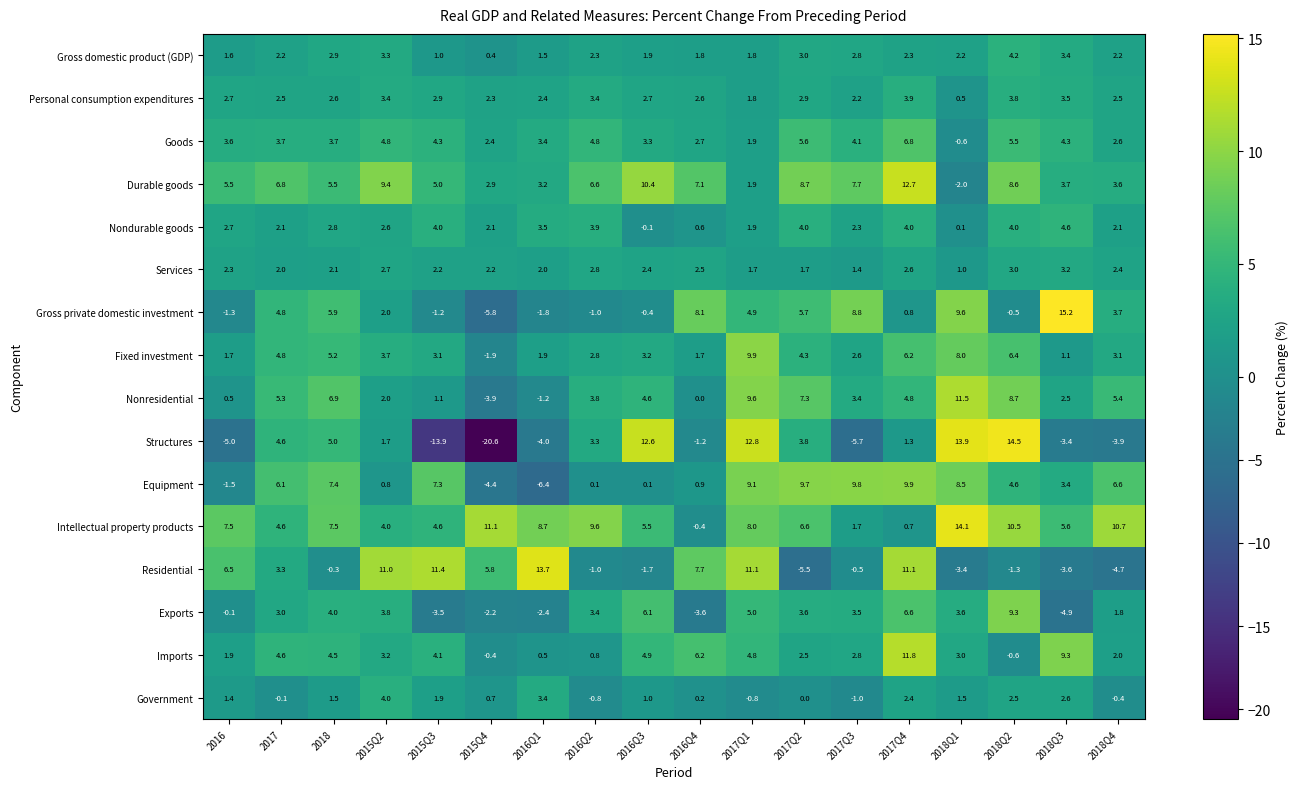

What is the sum of the Personal consumption expenditures values at 2018Q2 and 2017Q1?

5.6